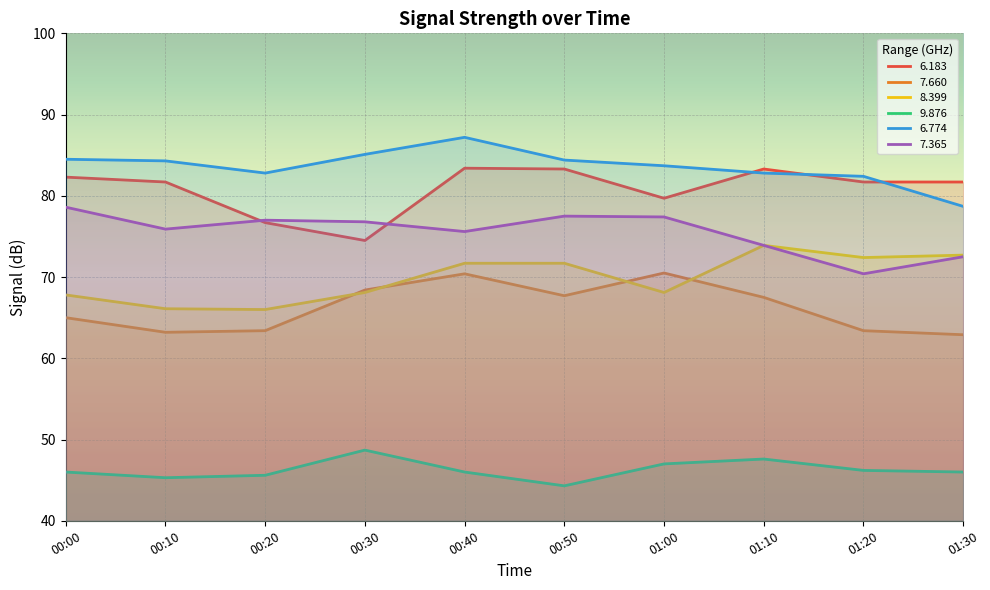

What is the difference between the maximum and second lowest values in the 6.183 series?

6.7